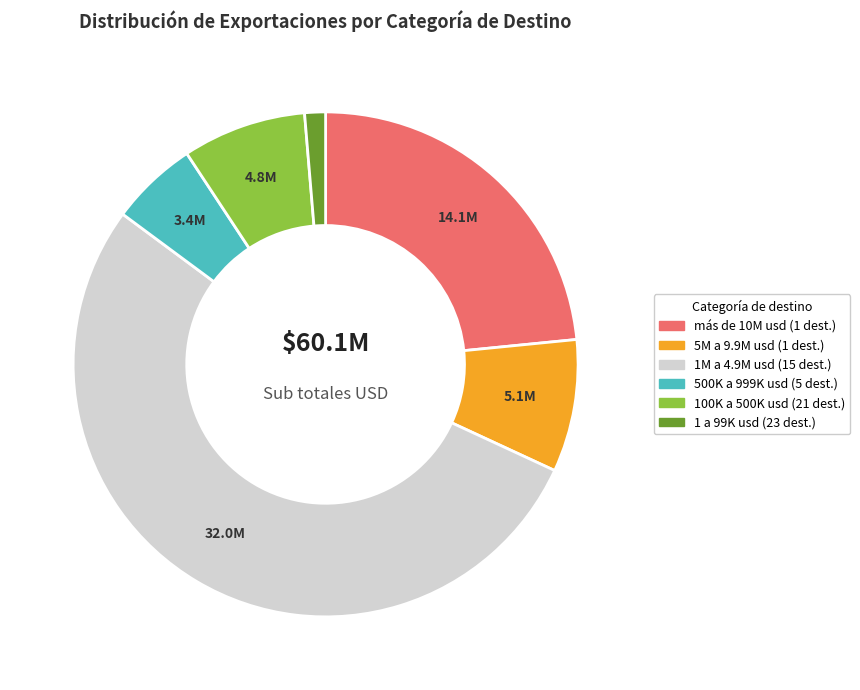

Count the number of slices in the pie.

6